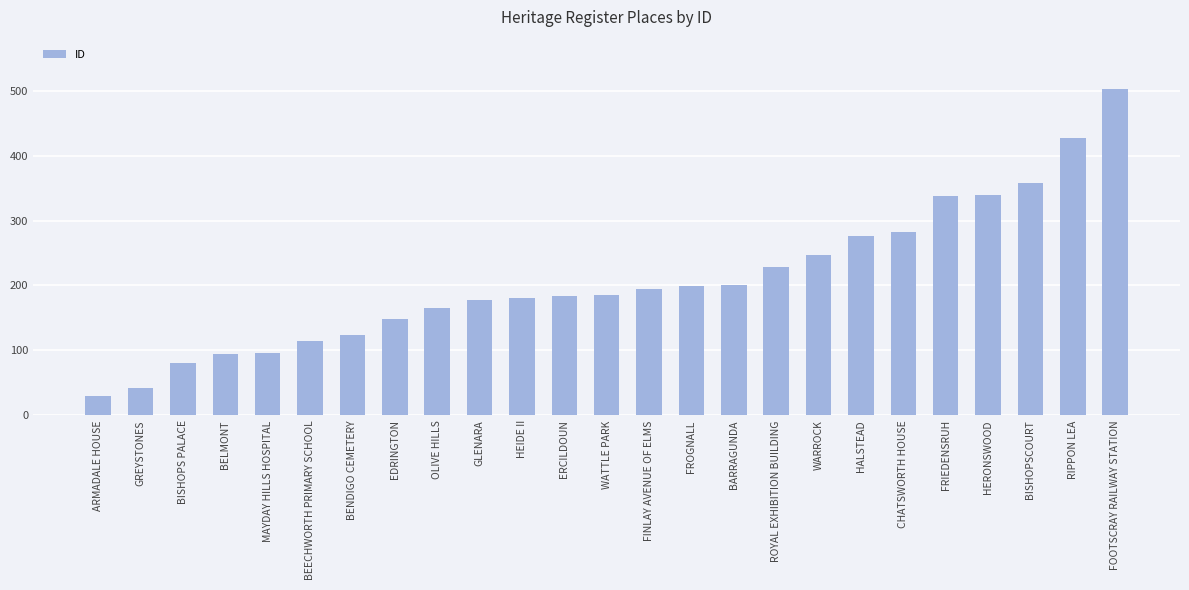

Is it true that the value at HEIDE II is 306?

False